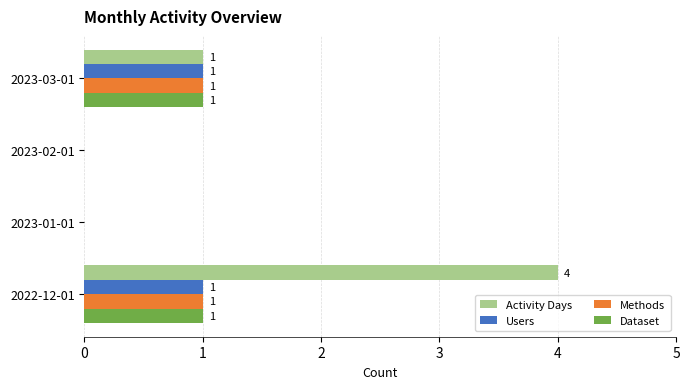

What is the maximum value shown in the chart?

4